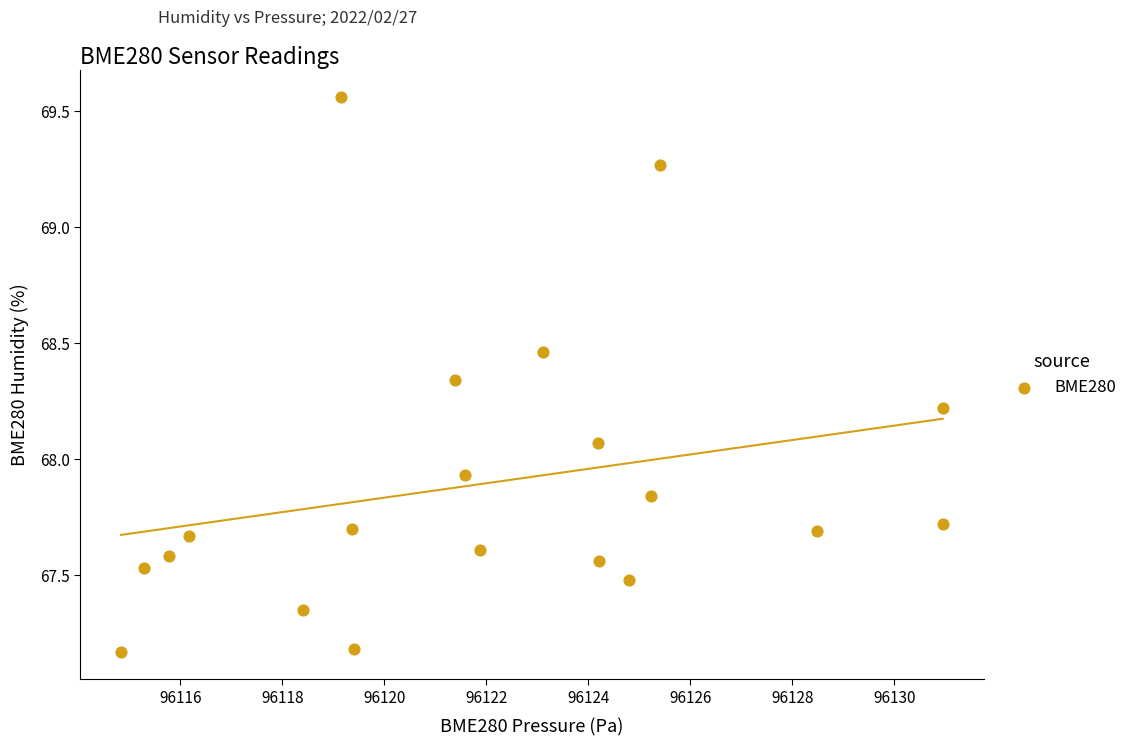

What is the range of Y values (max minus min)?

2.4